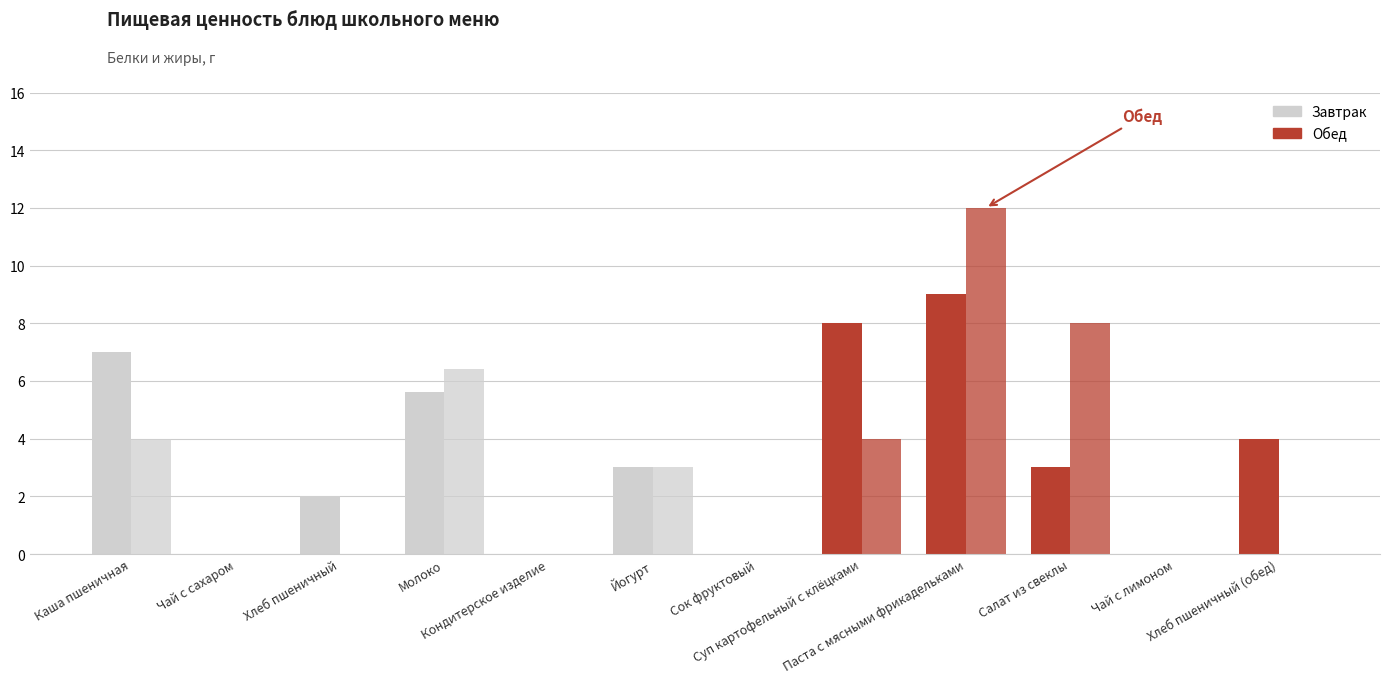

Does the chart contain any negative values?

No